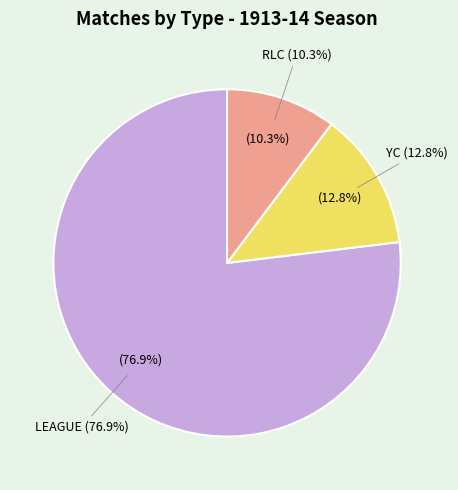

Count the number of slices in the pie.

3